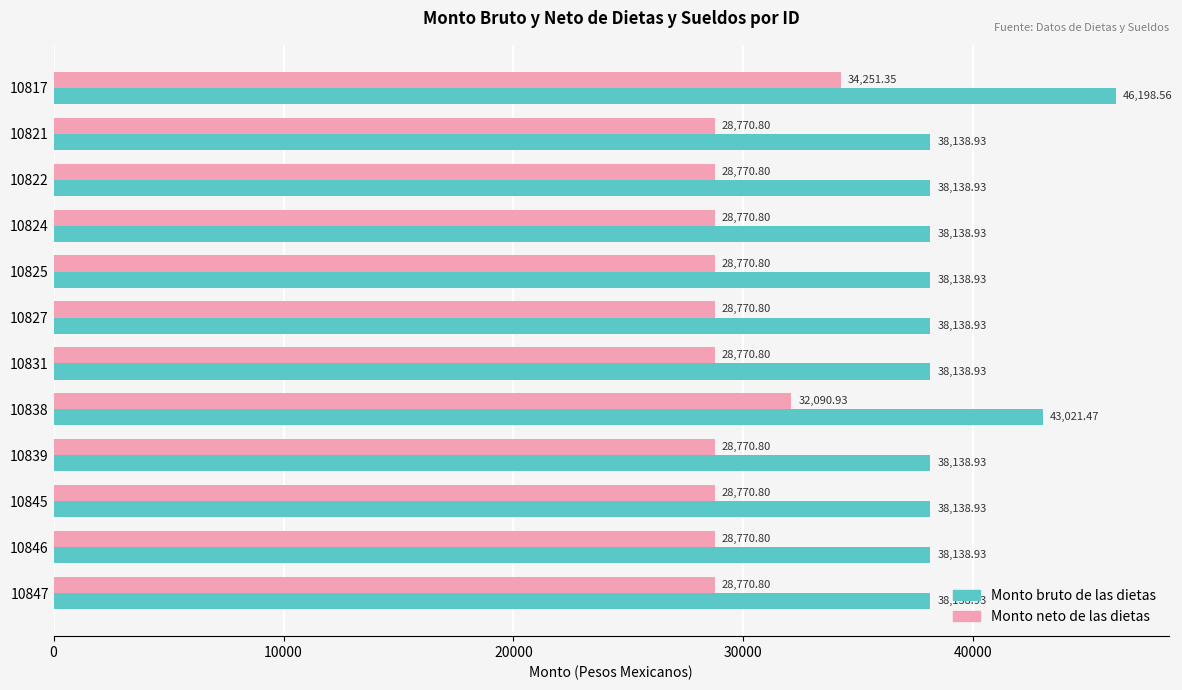

What is the sum of all Monto neto de las dietas values?

354050.3